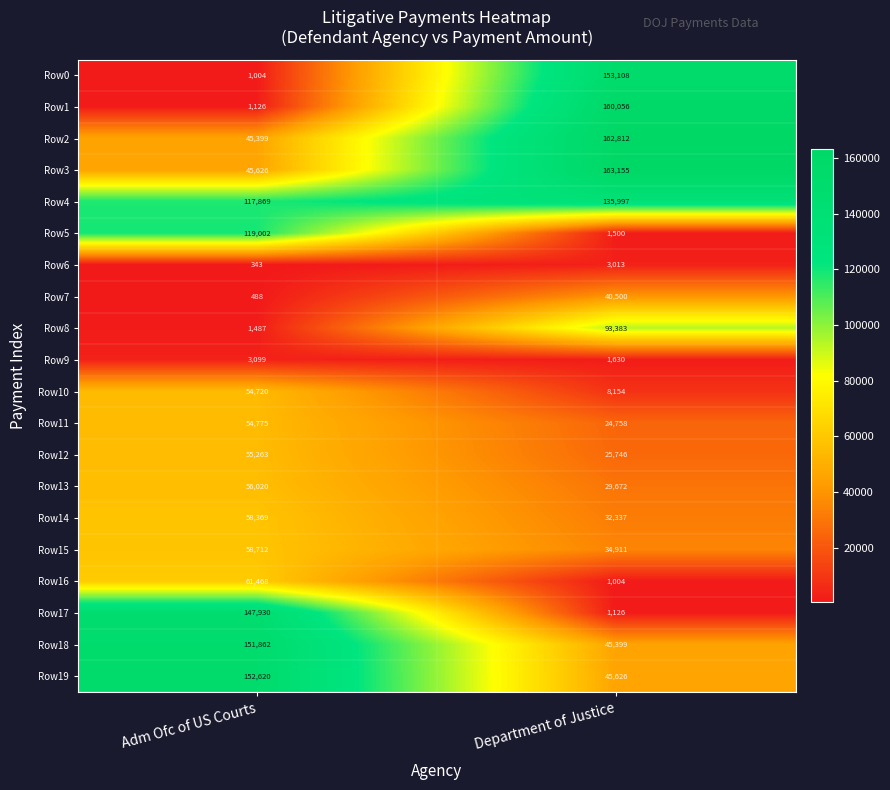

What is the spread (max minus min) of values at Adm Ofc of US Courts?

152277